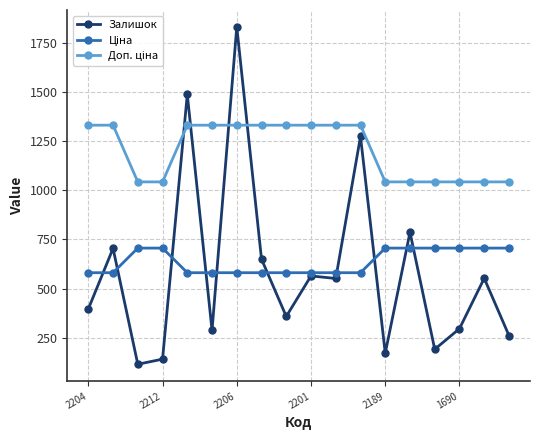

What is the value of the Залишок point at the 5th from the left?

1487.0